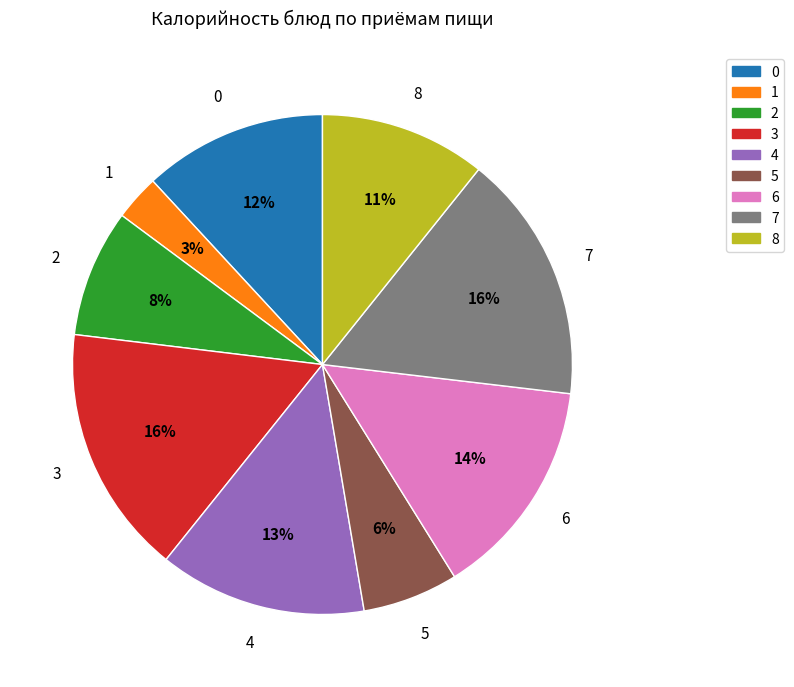

How many segments does this pie chart have?

9